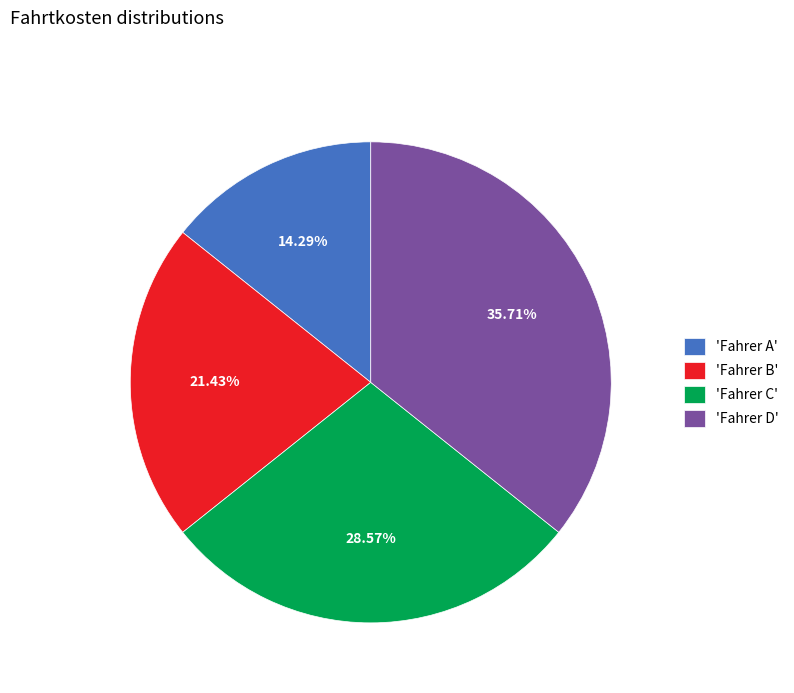

Is the sum of 'Fahrer A' and 'Fahrer C' greater than half?

No